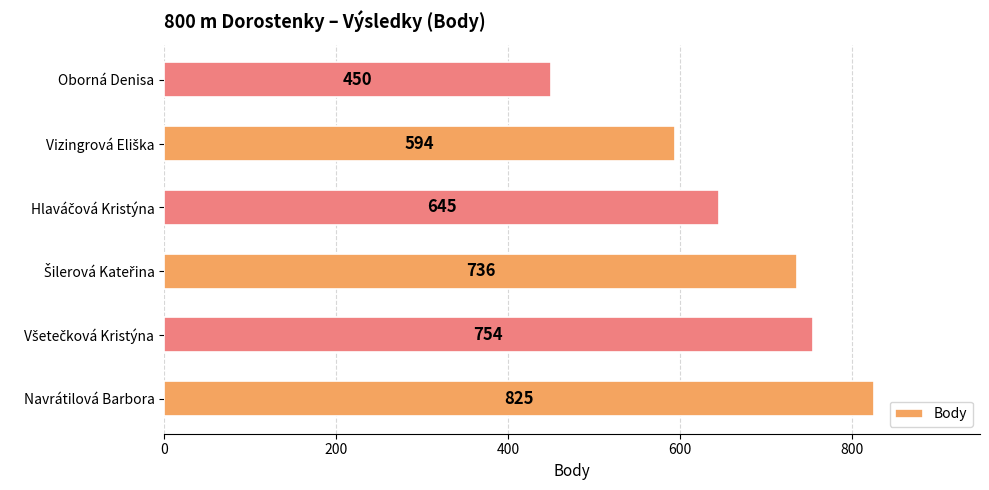

What is the change in value from Navrátilová Barbora to Oborná Denisa?

-375